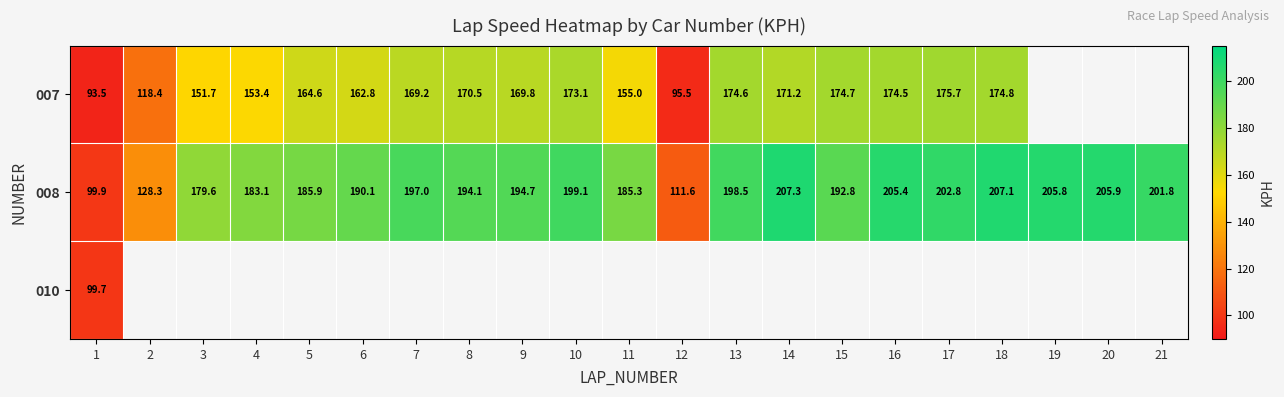

True or false: 007 has a value of 95.5 at 12.

True